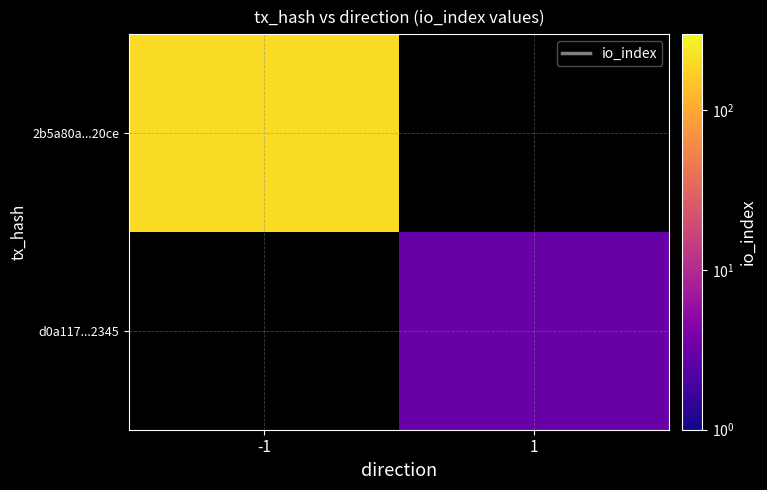

Which category has the lowest value across all series?

1